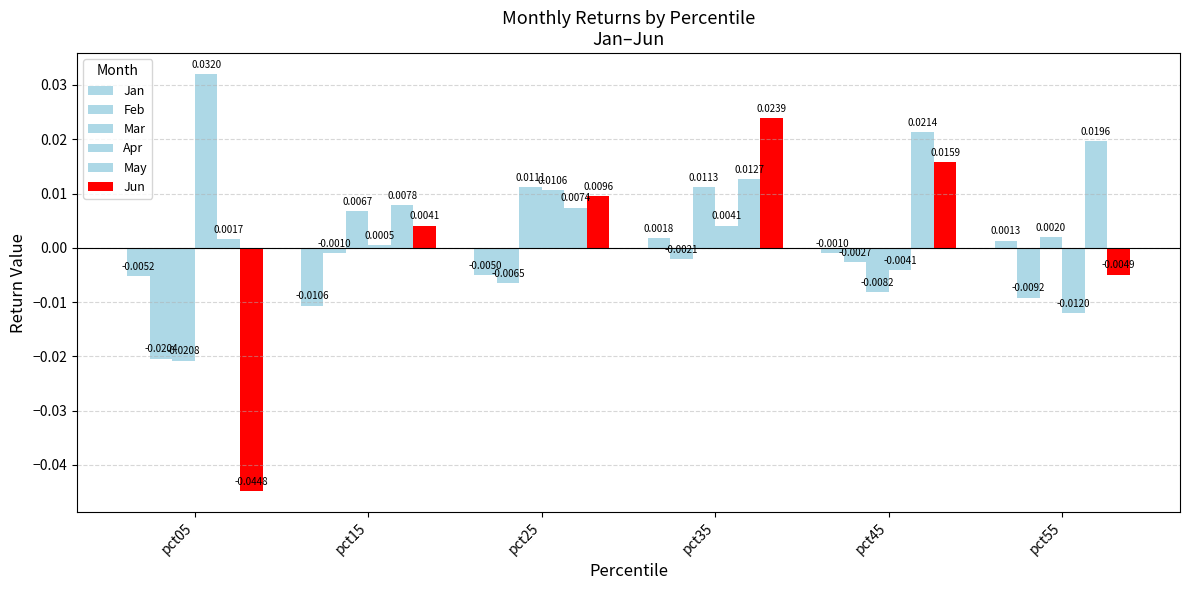

How many data points does each series have?

6